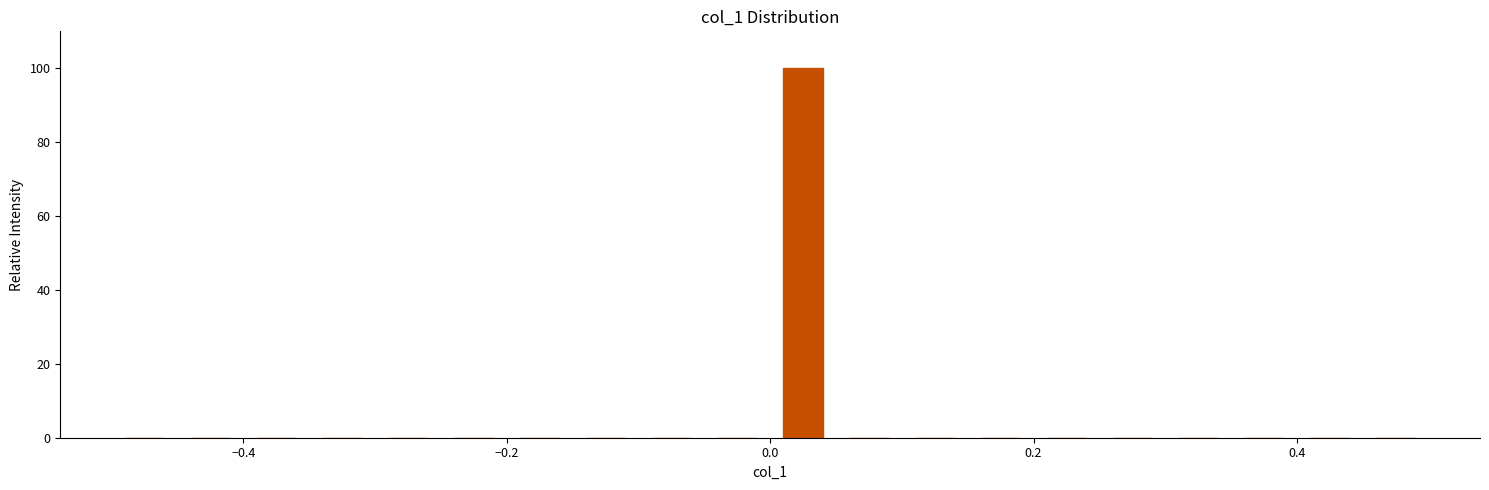

Around what value on the x-axis is the tallest bar? Give the approximate position of its centre, as read against the axis.

0.02